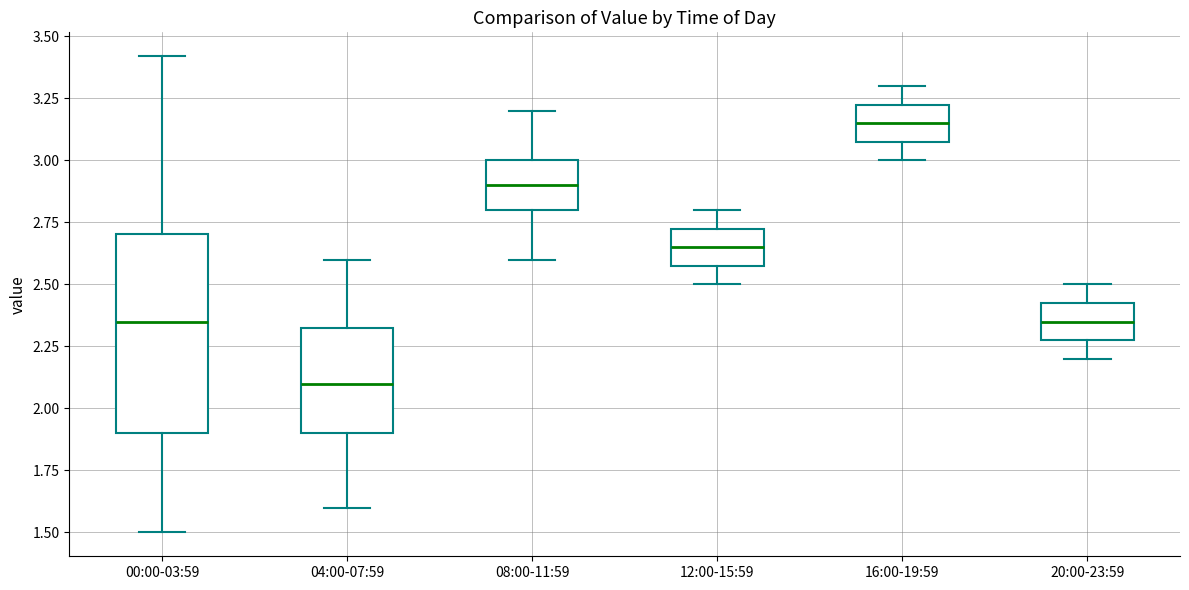

Which box has the lowest median line?

04:00-07:59